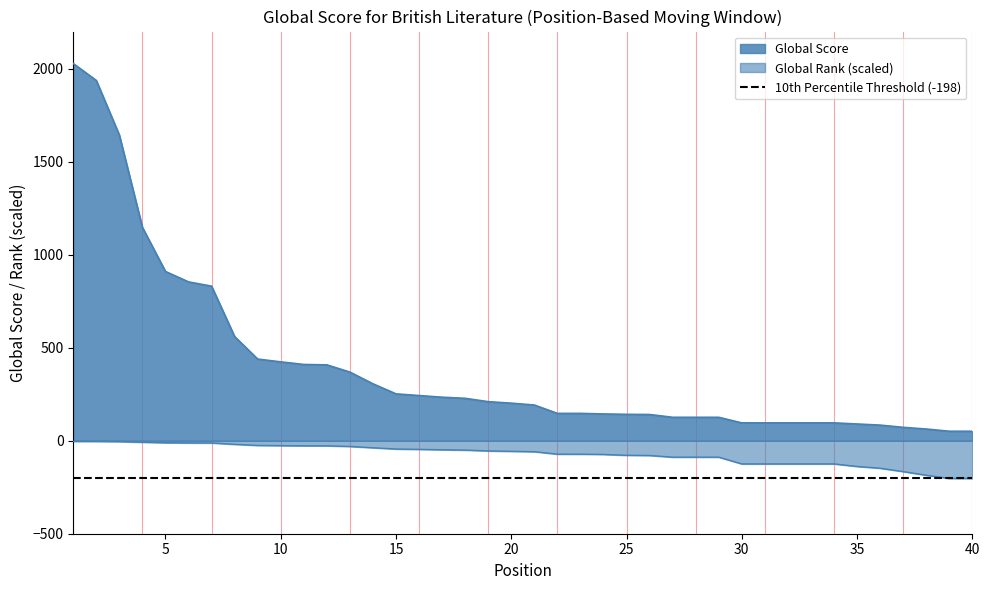

True or false: Global Score and Global Rank cross at least once.

False